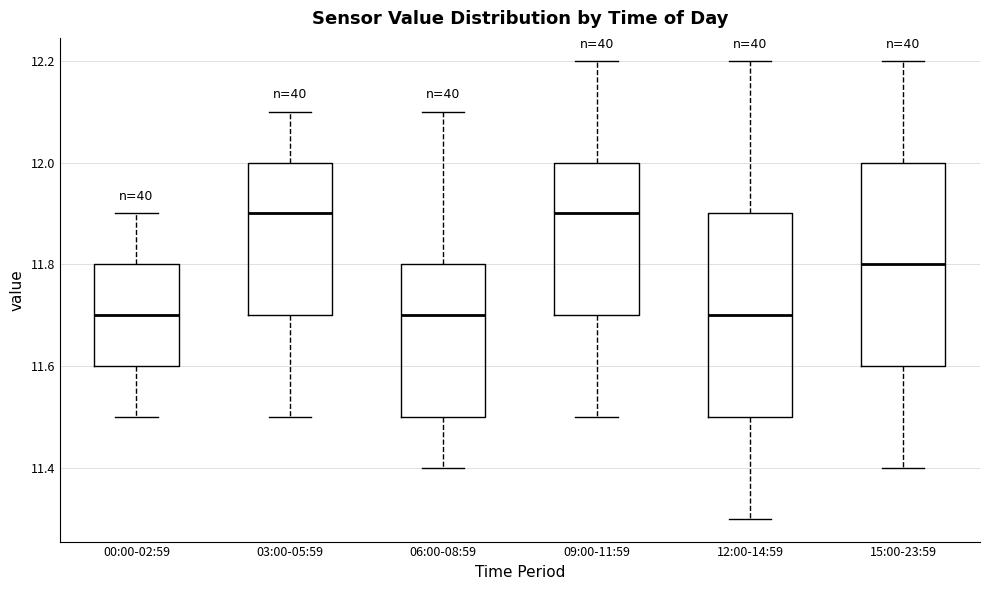

Reading left to right, read every box against the y-axis: the position of its median line, the range the box covers, and the ends of its whiskers. The values are not printed on the chart, so give them approximately, as read against the axis.

00:00-02:59: median 11.7, box 11.6 to 11.8, whiskers 11.5 to 11.9
03:00-05:59: median 11.9, box 11.7 to 12.0, whiskers 11.5 to 12.1
06:00-08:59: median 11.7, box 11.5 to 11.8, whiskers 11.4 to 12.1
09:00-11:59: median 11.9, box 11.7 to 12.0, whiskers 11.5 to 12.2
12:00-14:59: median 11.7, box 11.5 to 11.9, whiskers 11.3 to 12.2
15:00-23:59: median 11.8, box 11.6 to 12.0, whiskers 11.4 to 12.2